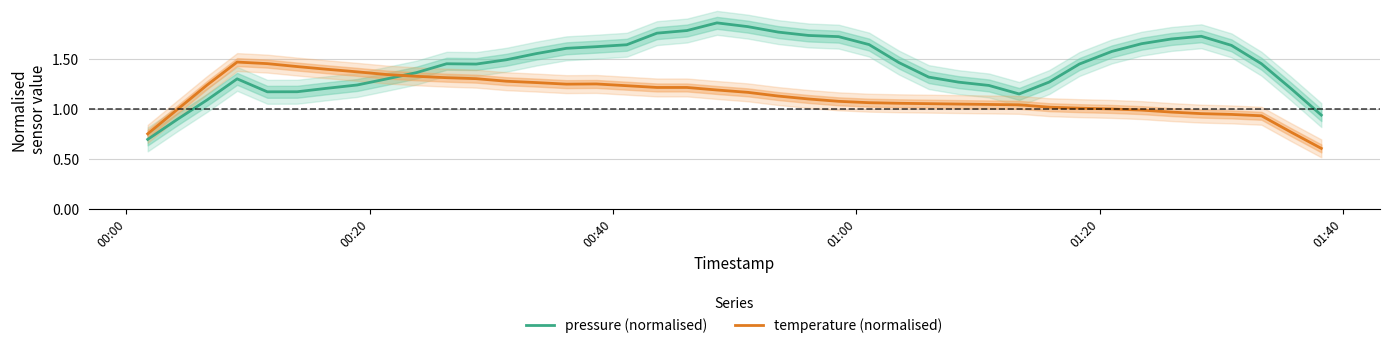

How many intersections are there between temperature (normalised) and pressure (normalised)?

1